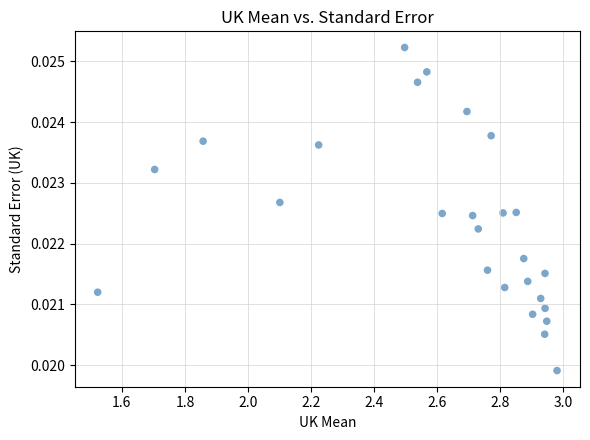

How many points are shown in the scatter plot?

26